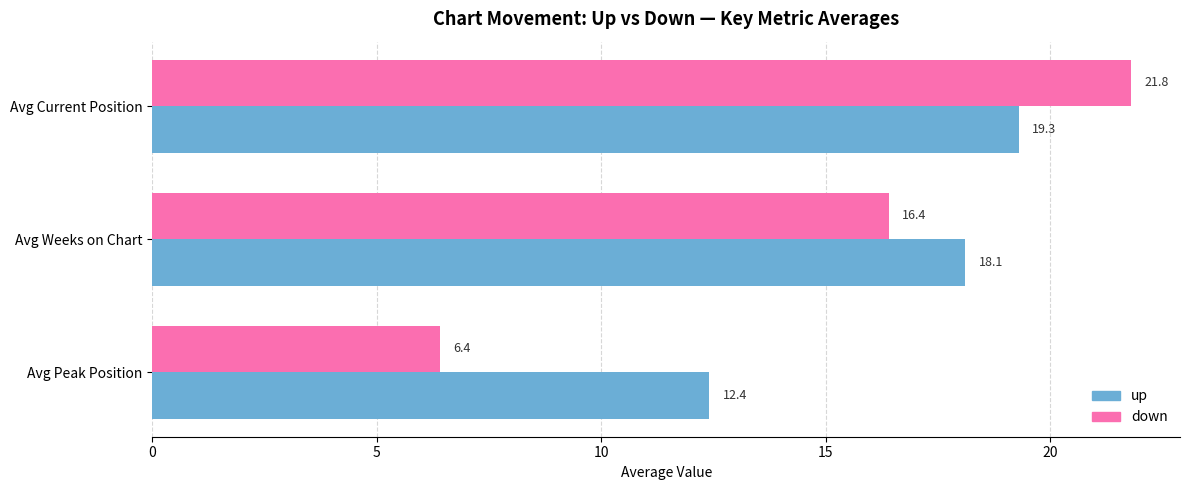

Is it true that up equals 19.3 at Avg Current Position?

True